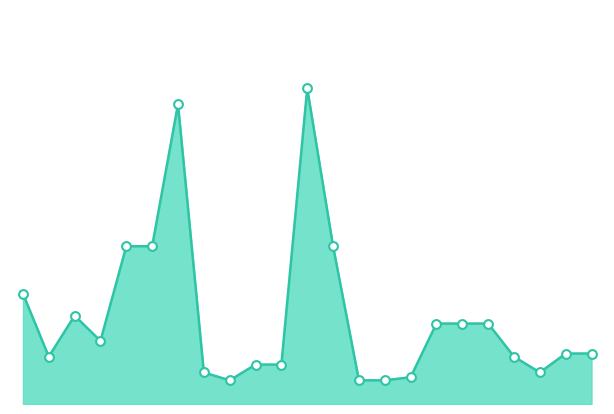

Is this an area chart (filled region under the line)?

Yes